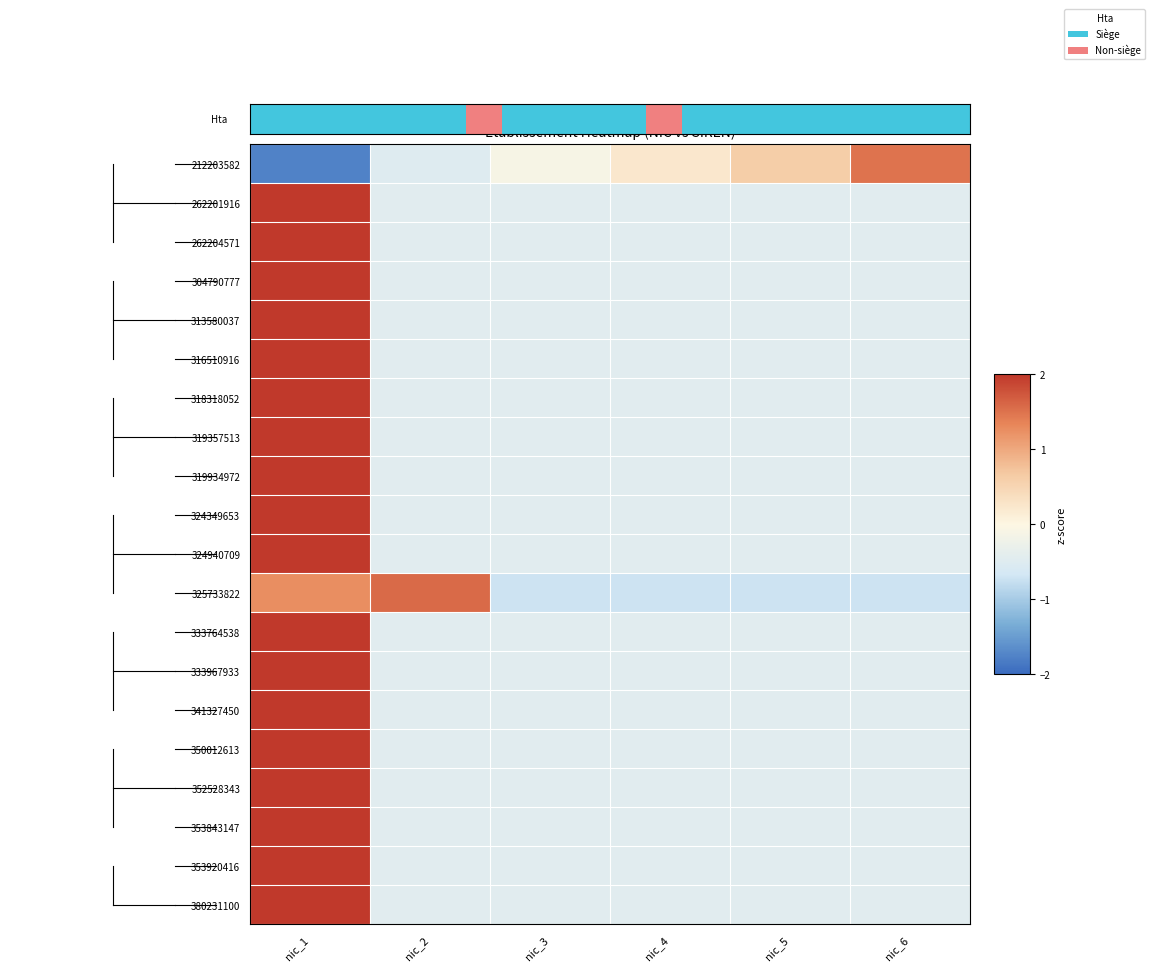

What is the difference between the 313580037 values at nic_6 and nic_1?

2.4